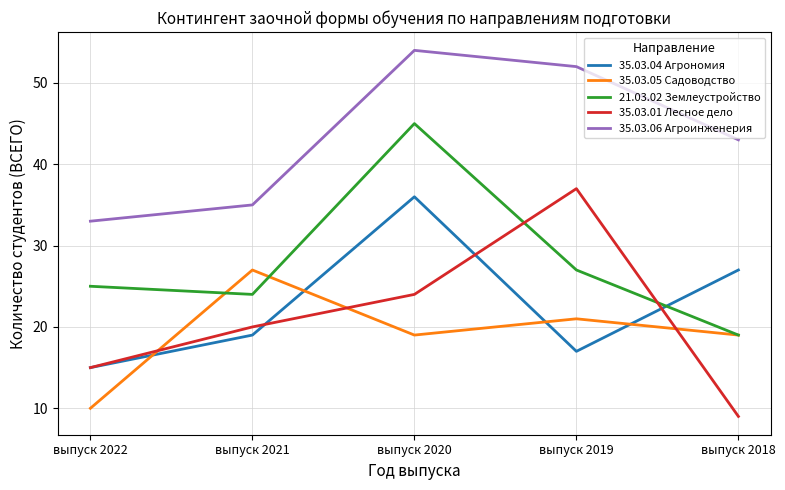

After their last crossing, which series has the higher values: 21.03.02 Землеустройство or 35.03.04 Агрономия?

35.03.04 Агрономия